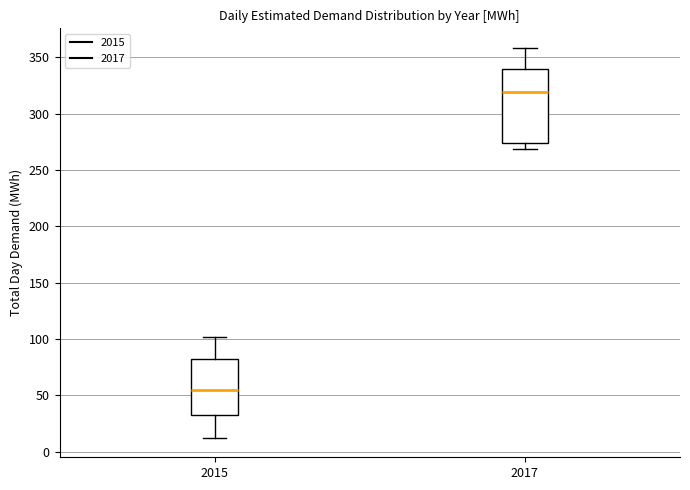

Which box has the lowest median line?

2015